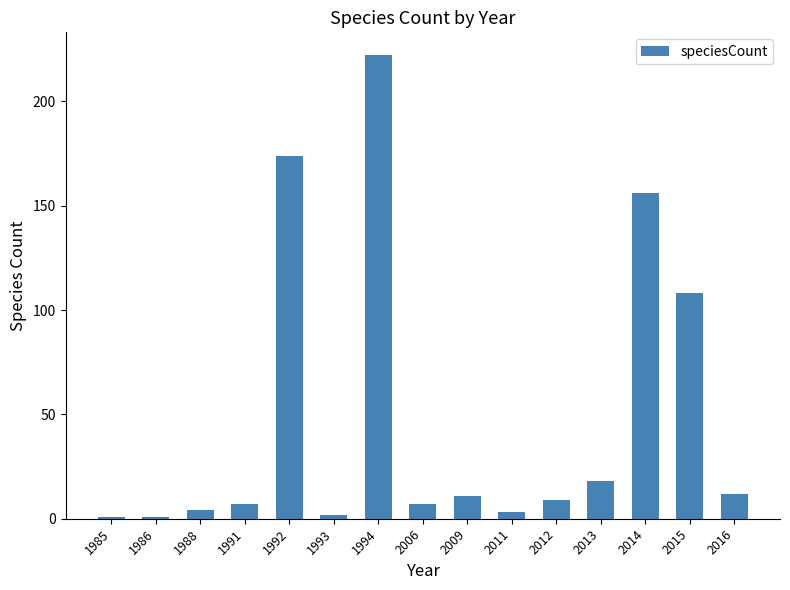

What is the maximum value shown in the chart?

222